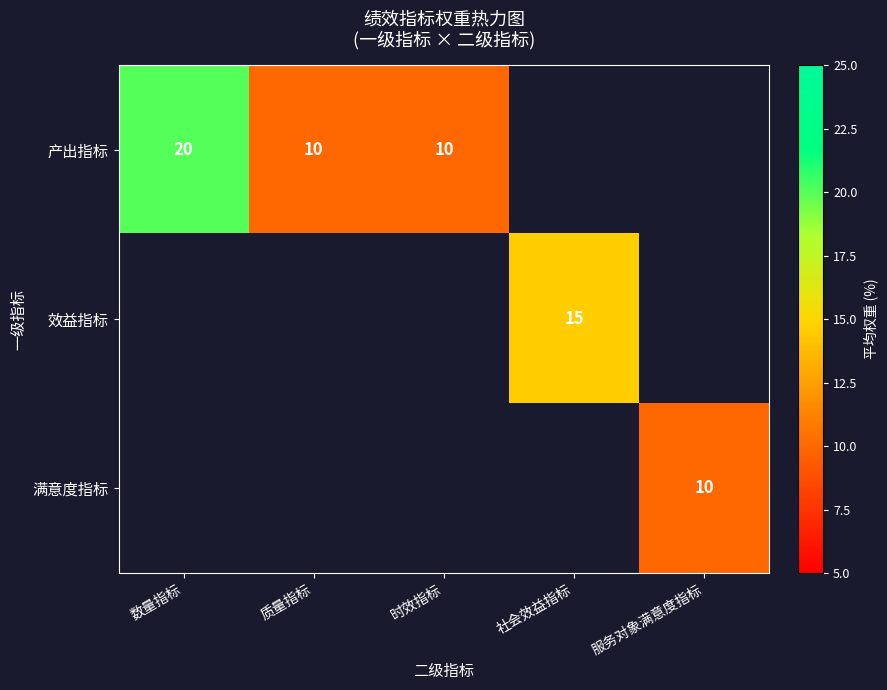

The value of 产出指标 at 时效指标 is 3. True or false?

False